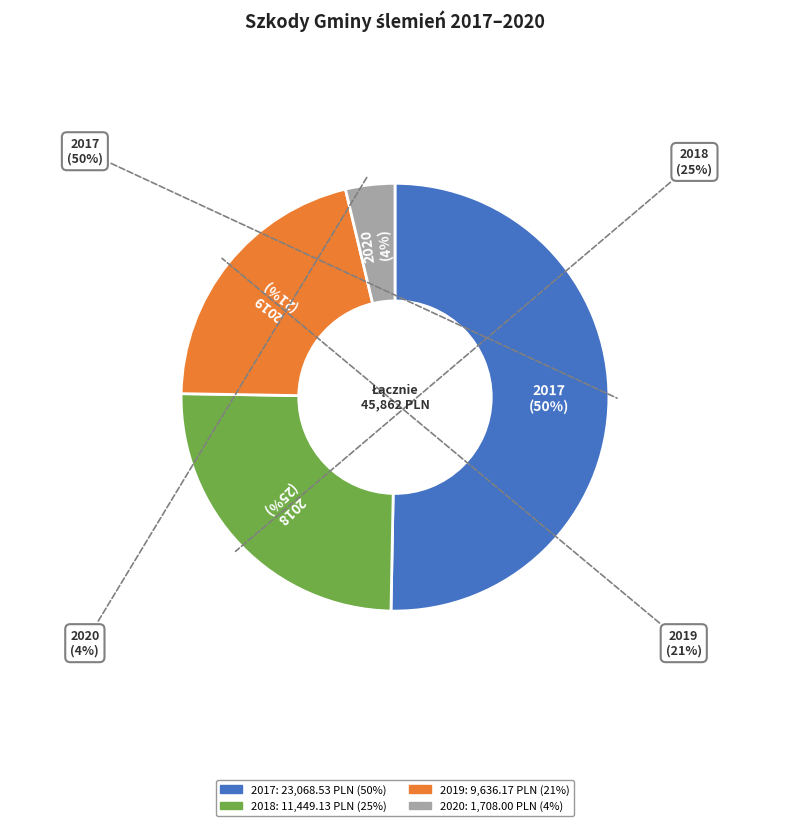

Is it true that 2019 is 21% of the pie?

True